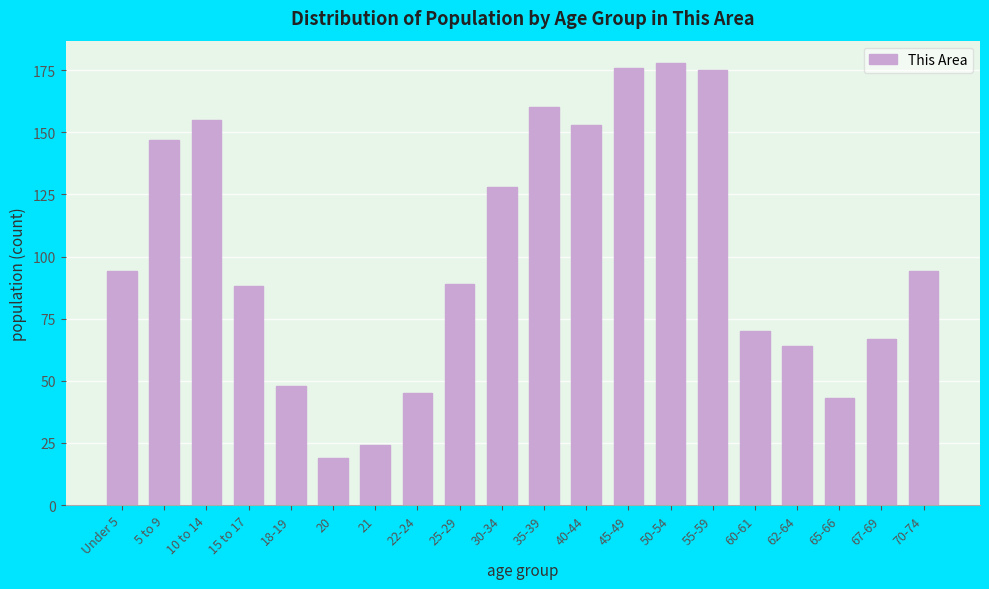

Reading left to right, what are all the values shown in this chart?

94	147	155	88	48	19	24	45	89	128	160	153	176	178	175	70	64	43	67	94